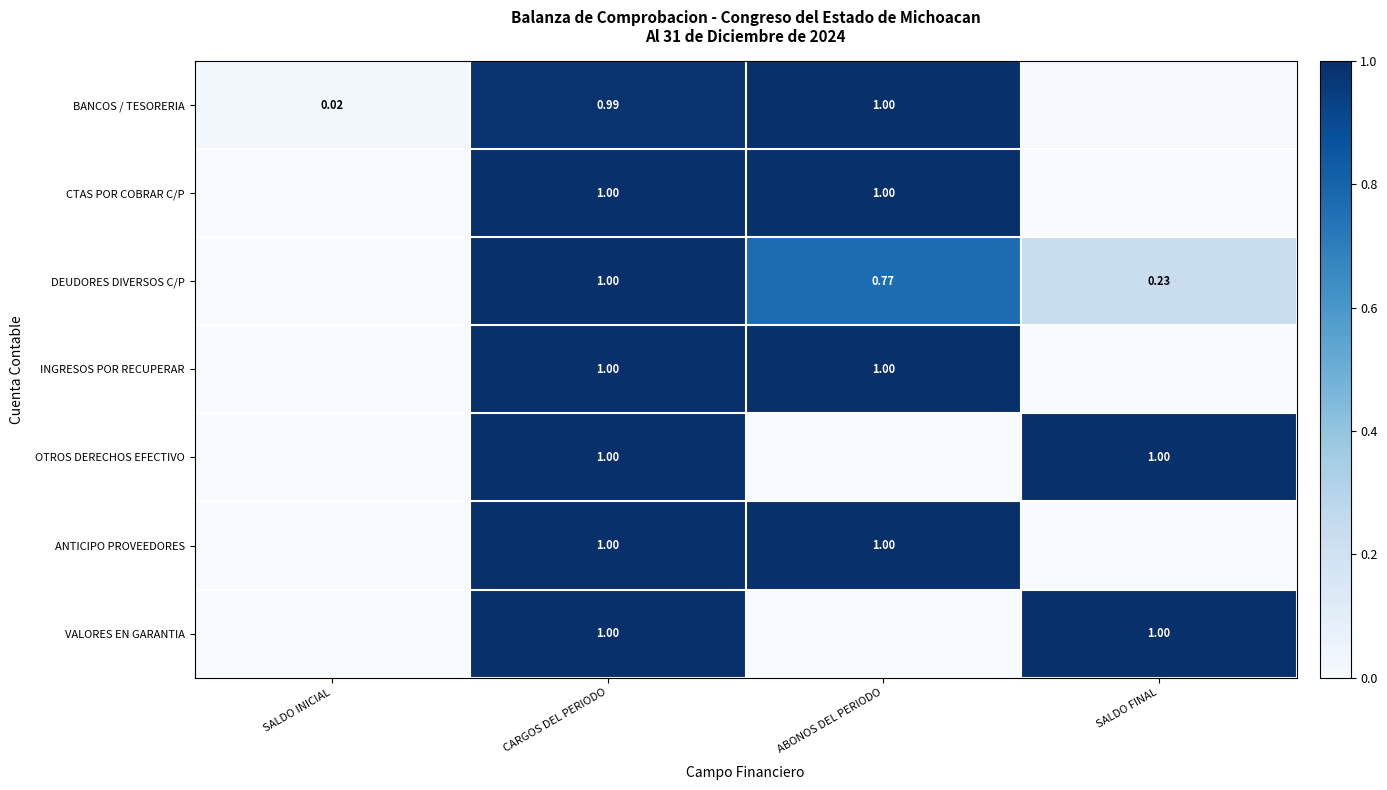

What is the approximate value of DEUDORES DIVERSOS C/P at CARGOS DEL PERIODO?

1.0